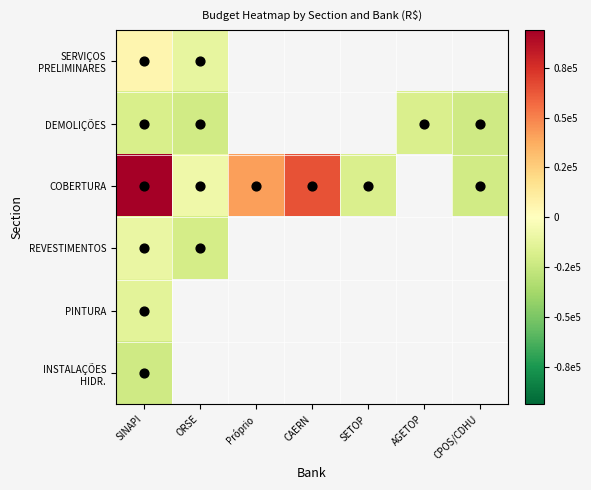

At how many categories does at least one series exceed -14563?

4